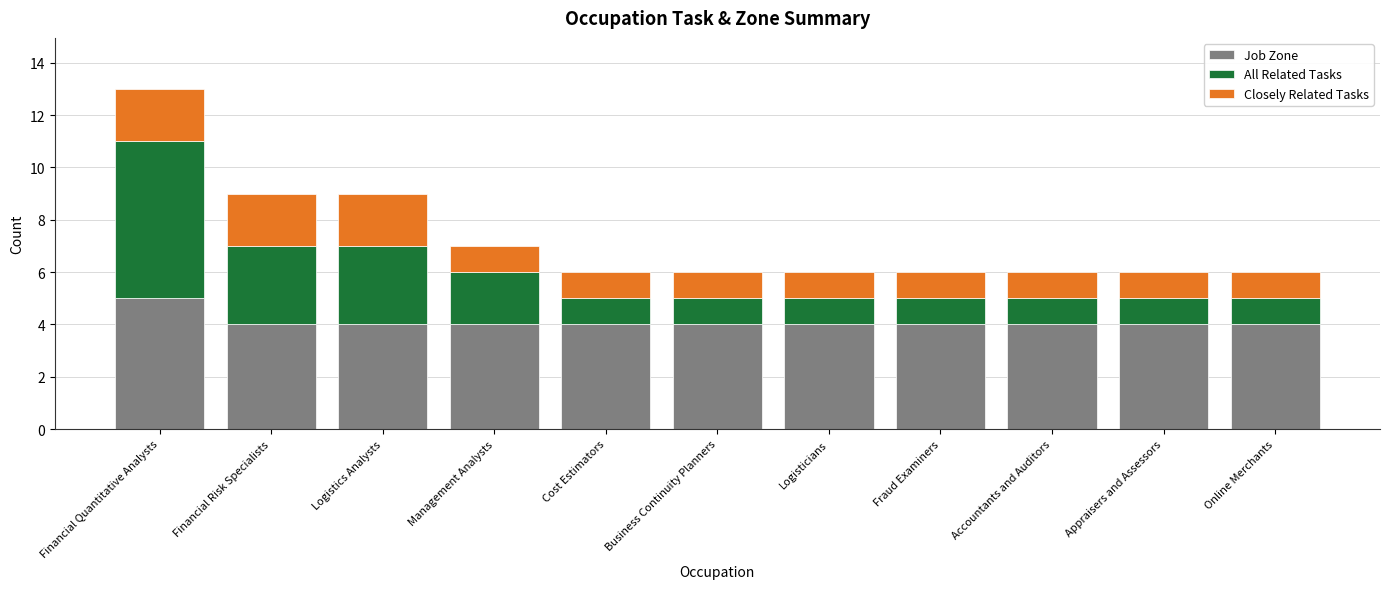

At which category is the sum across all series the highest?

Financial Quantitative Analysts